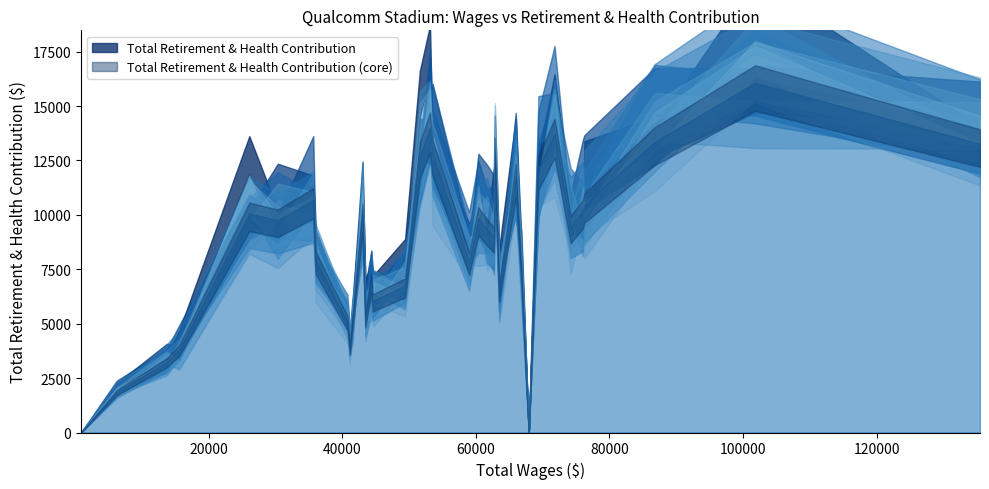

What is the value of the Total Retirement & Health Contribution point at the 27th from the left?

5082